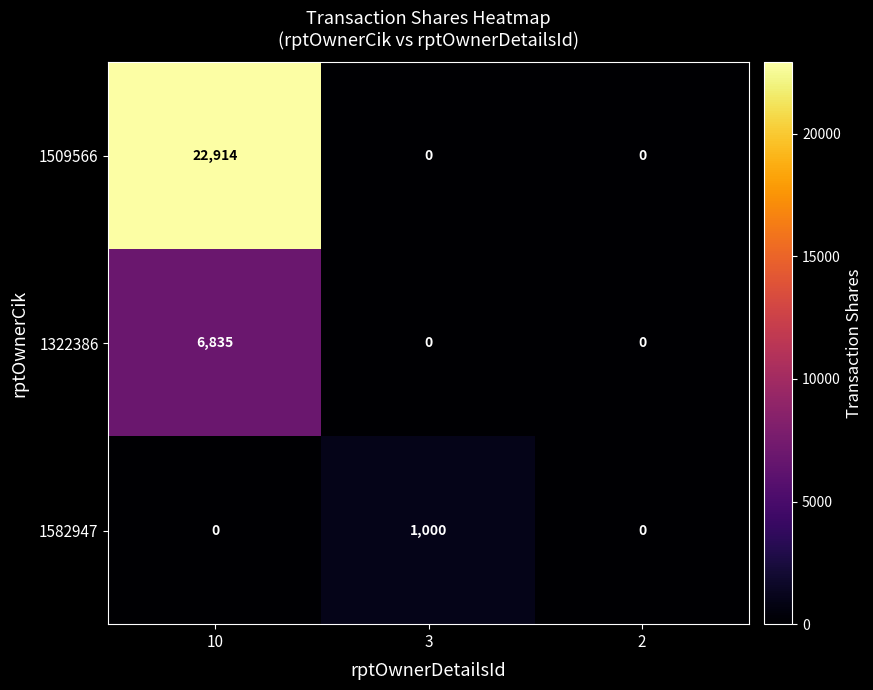

Which series has the largest range (max minus min)?

1509566